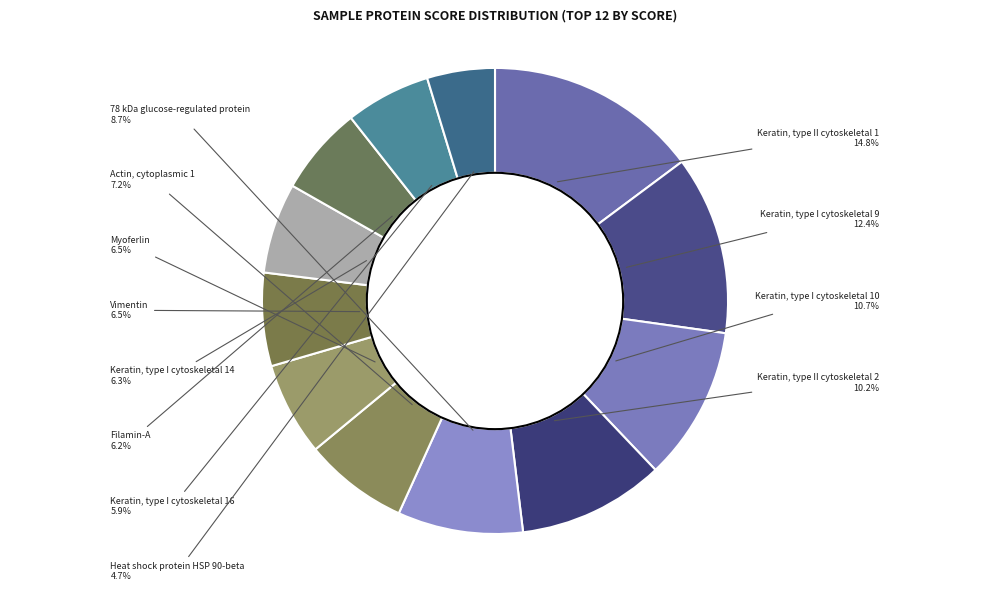

How many slices are in this pie chart?

12